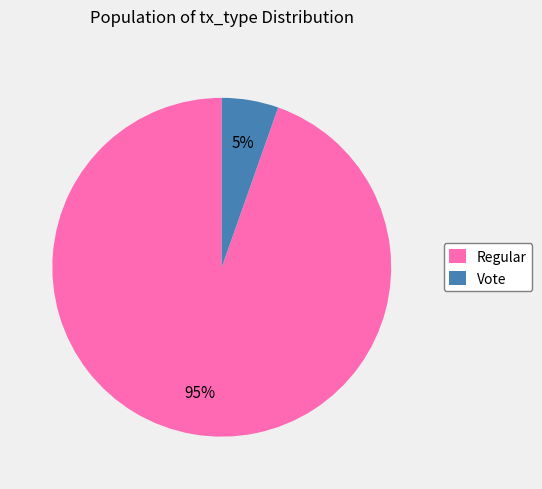

True or false: Vote accounts for 1% of the total.

False